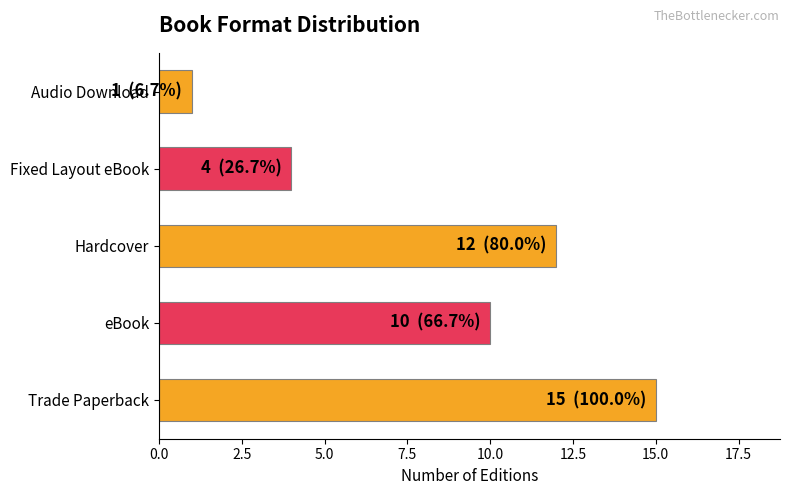

Approximately how many times larger is the value at Hardcover compared to Audio Download?

12.0